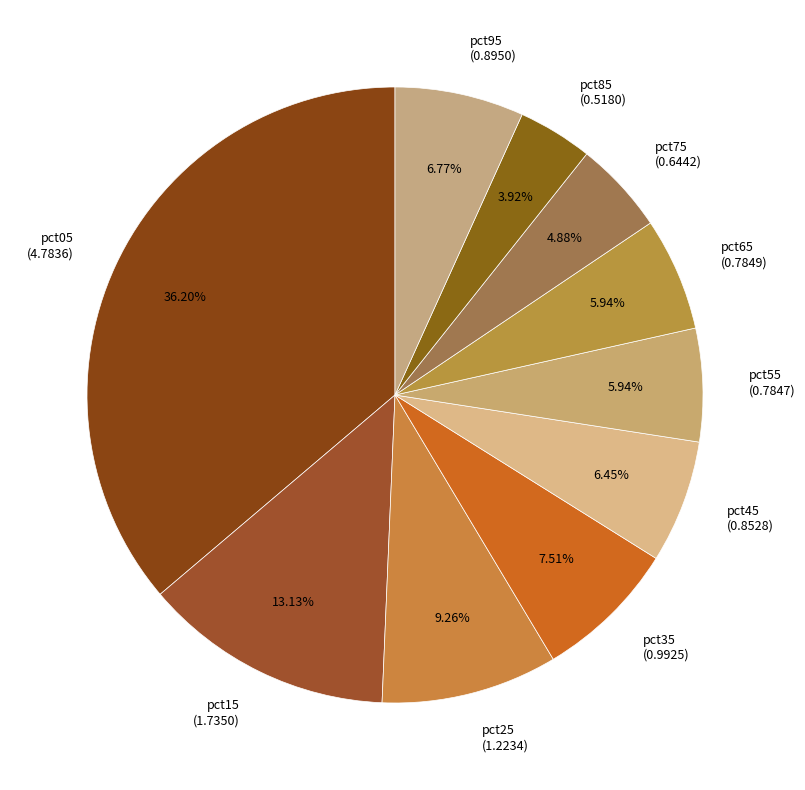

How many slices are in this pie chart?

10